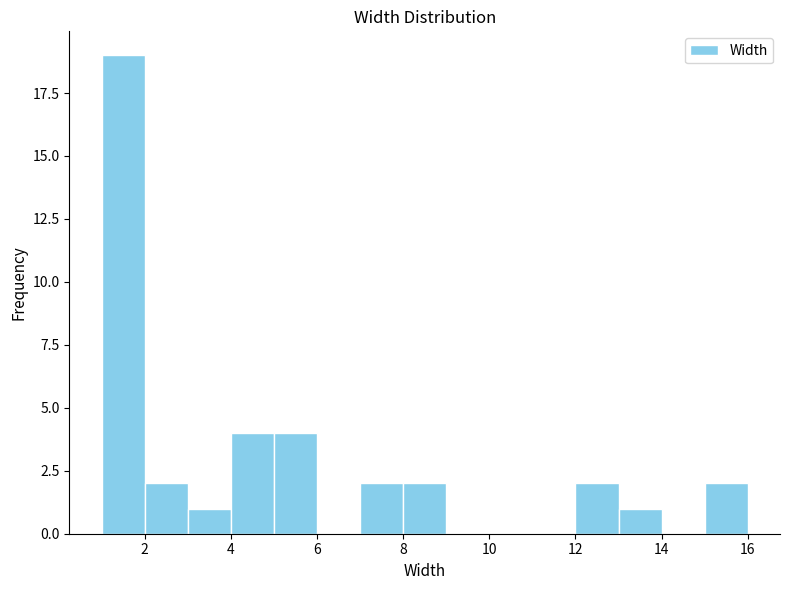

Reading left to right, list every bar in this chart as the range it spans on the x-axis followed by its height. The values are not printed on the chart, so give them approximately, as read against the axis.

1 to 2: 19
2 to 3: 2
3 to 4: 1
4 to 5: 4
5 to 6: 4
6 to 7: 0
7 to 8: 2
8 to 9: 2
9 to 10: 0
10 to 11: 0
11 to 12: 0
12 to 13: 2
13 to 14: 1
14 to 15: 0
15 to 16: 2